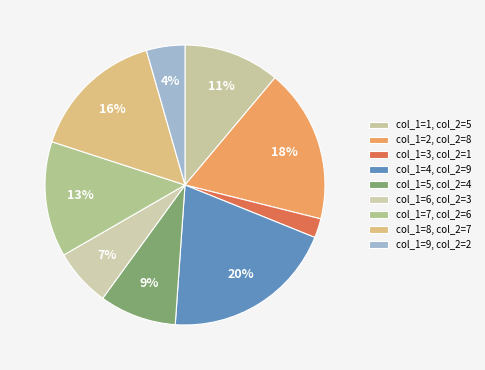

Count the number of slices in the pie.

9